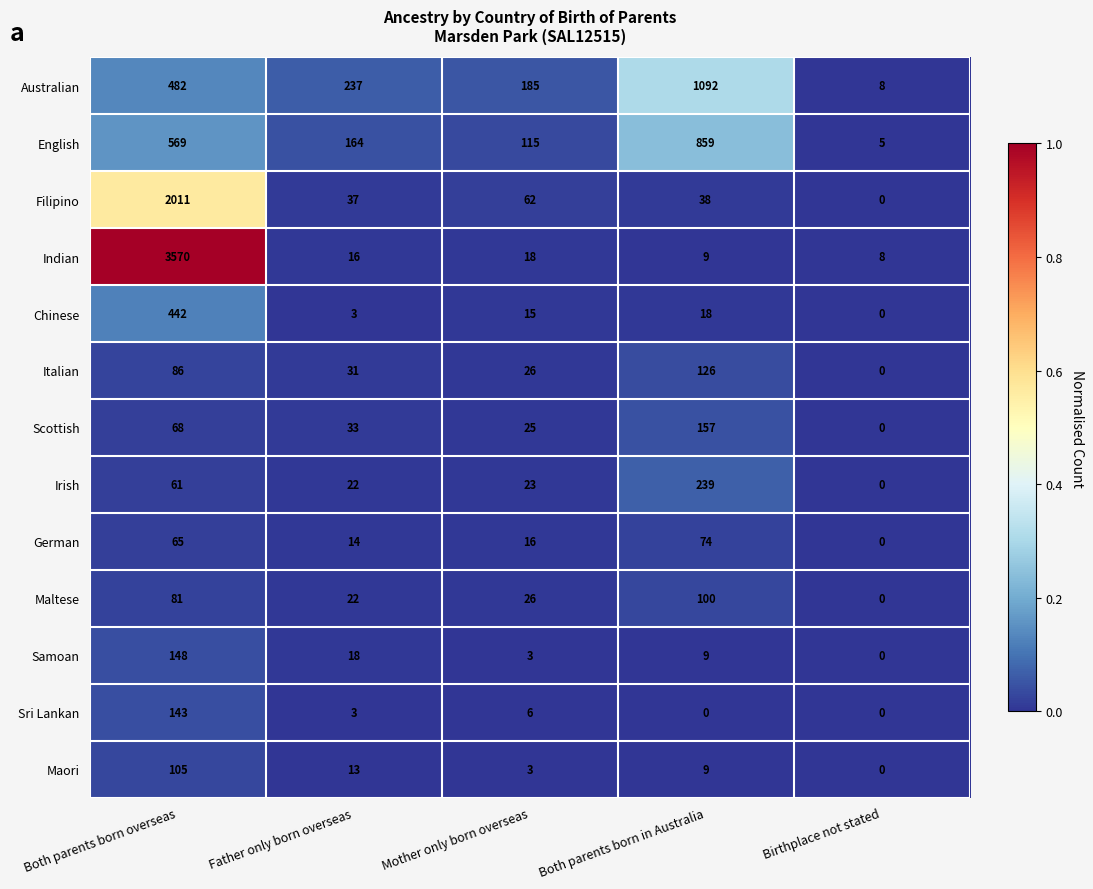

How many distinct data groups are displayed?

13